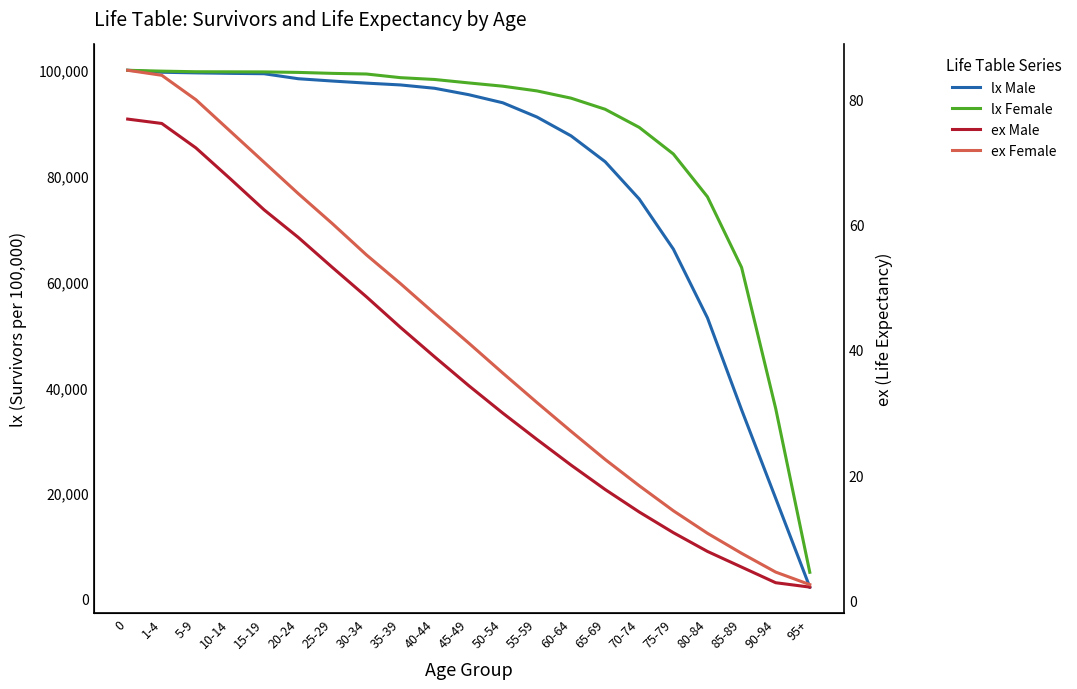

What are all the series names shown in the legend?

lx Male, lx Female, ex Male, ex Female